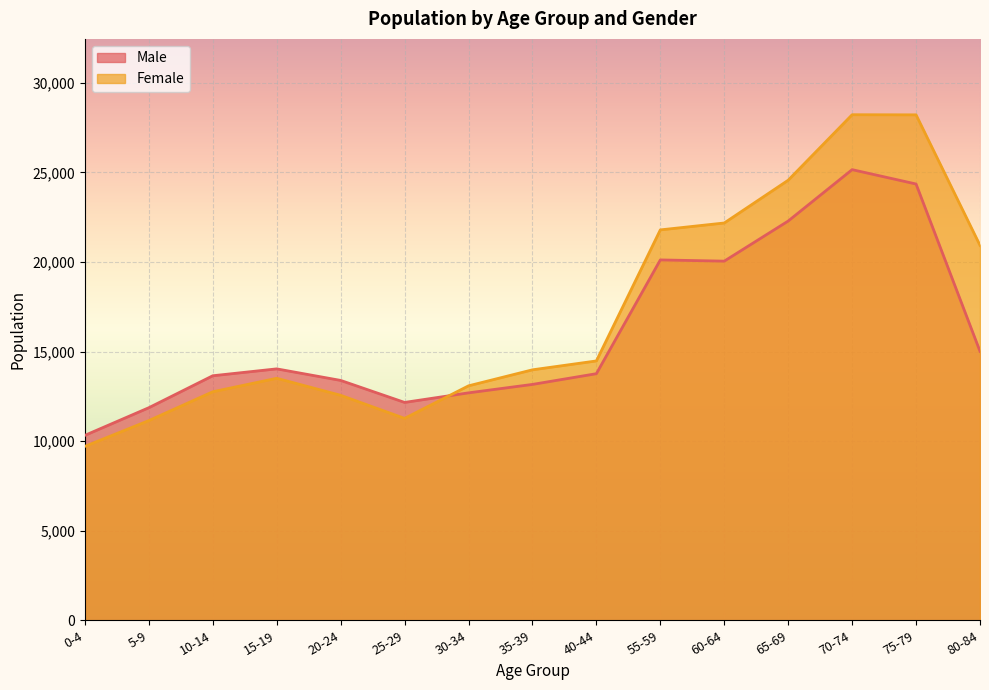

What is the sum of the Male values at 5-9 and 15-19?

25902